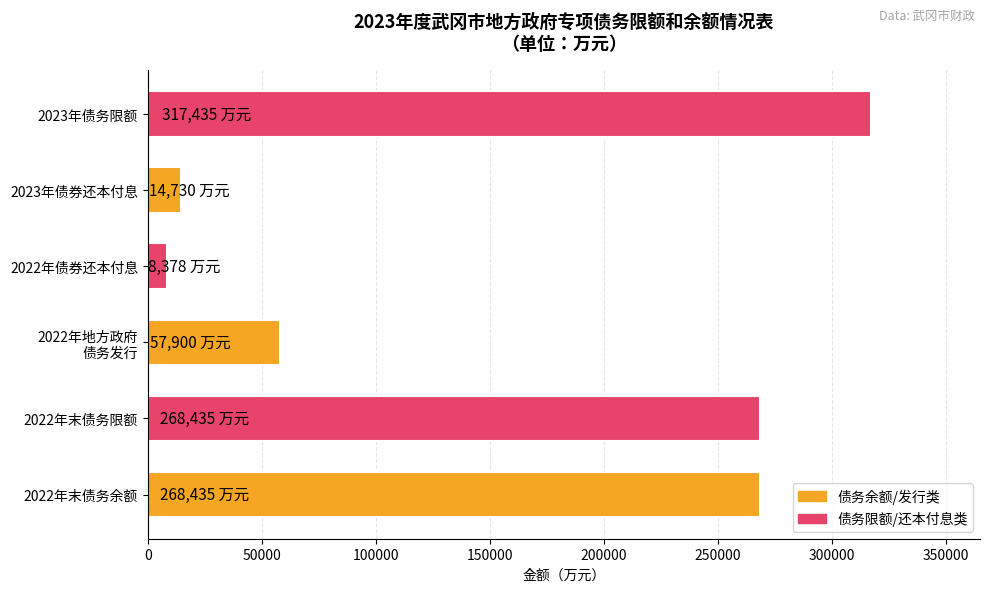

Reading bottom to top, transcribe all the data shown in this chart.

268435	268435	57900	8378	14730	317435